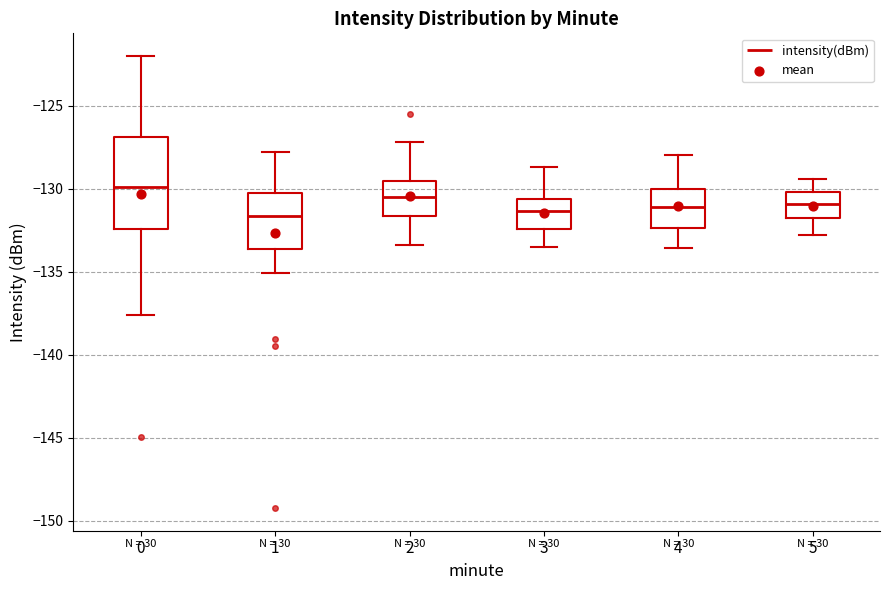

Comparing the boxes themselves (not the whiskers), which one is the tallest?

0